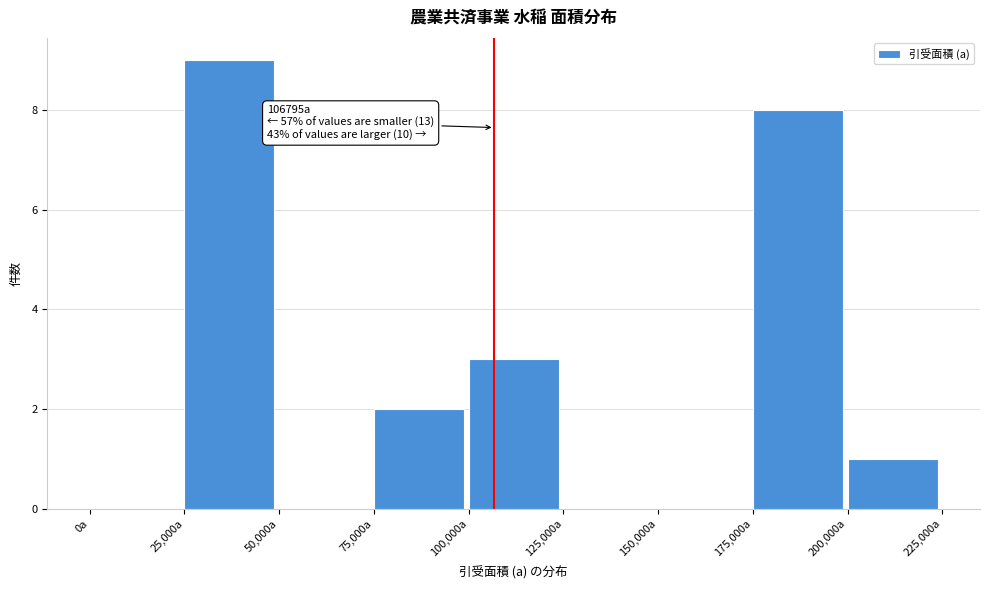

Over which range of the x-axis is the bar tallest?

25000 to 50000